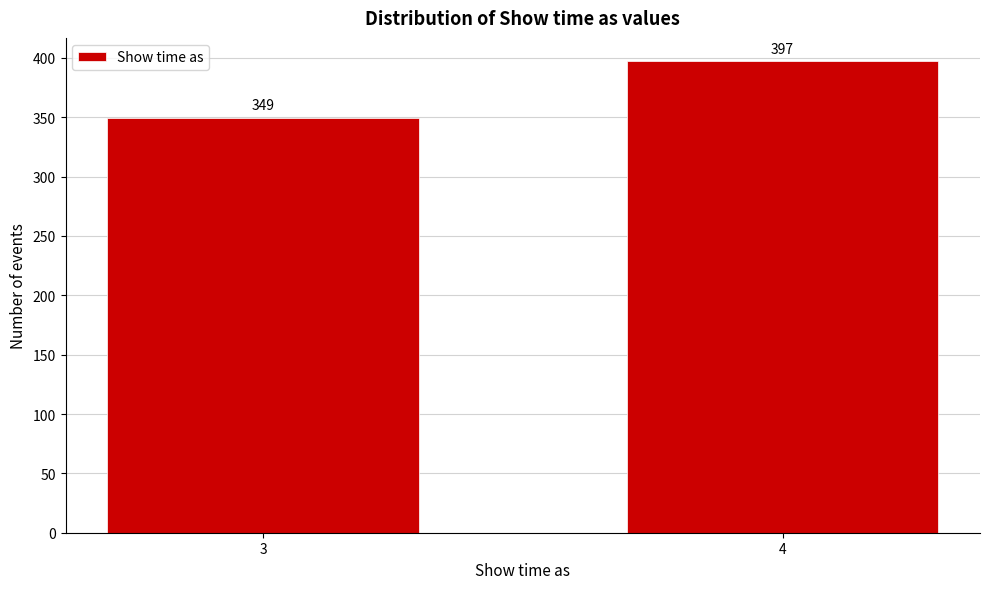

Reading right to left, transcribe all the data shown in this chart.

4=397	3=349